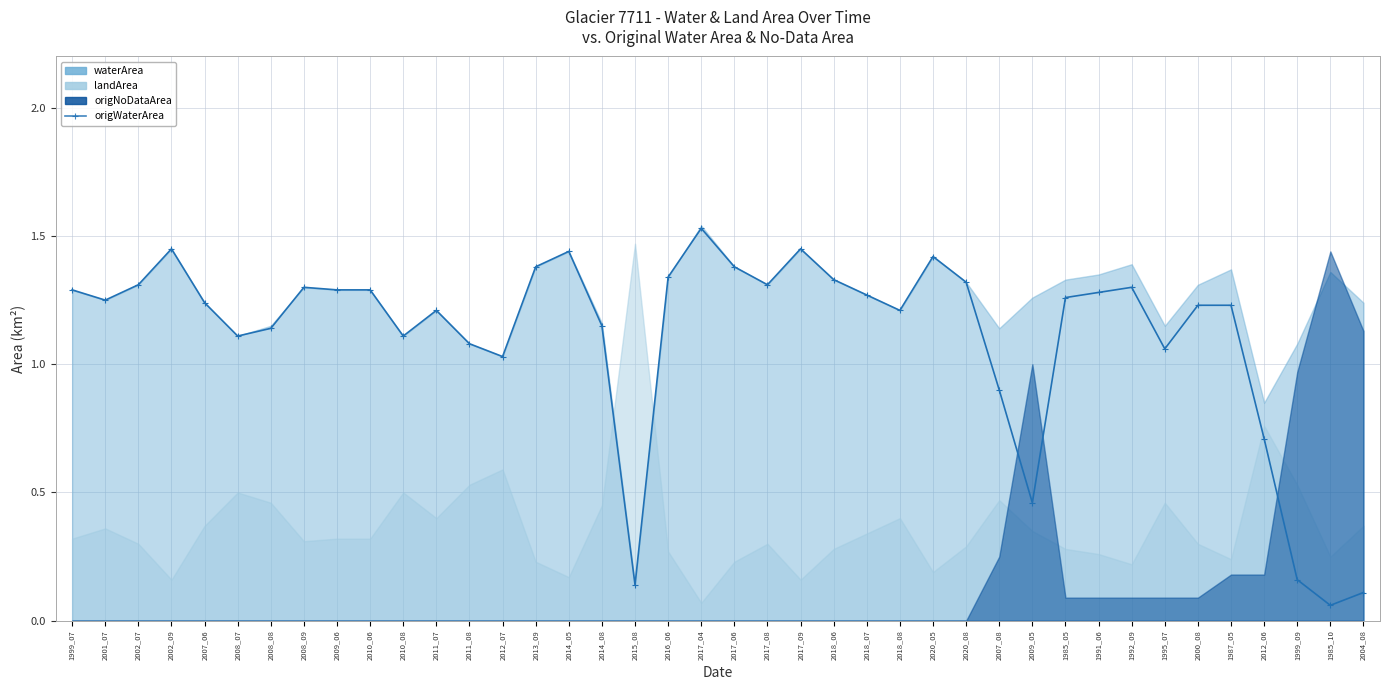

How many interior local peaks (higher than both neighbors) does the data have?

8